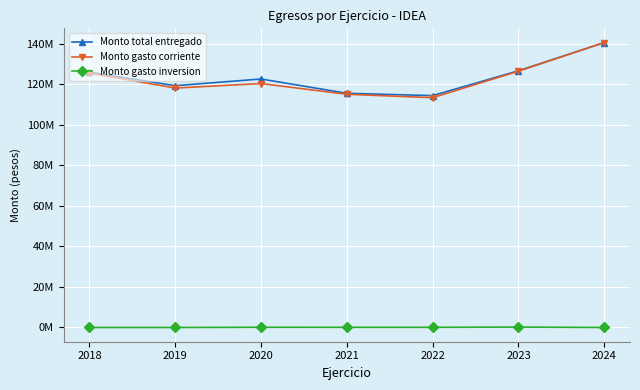

Where does the Monto total entregado series first go above 122671820?

2018